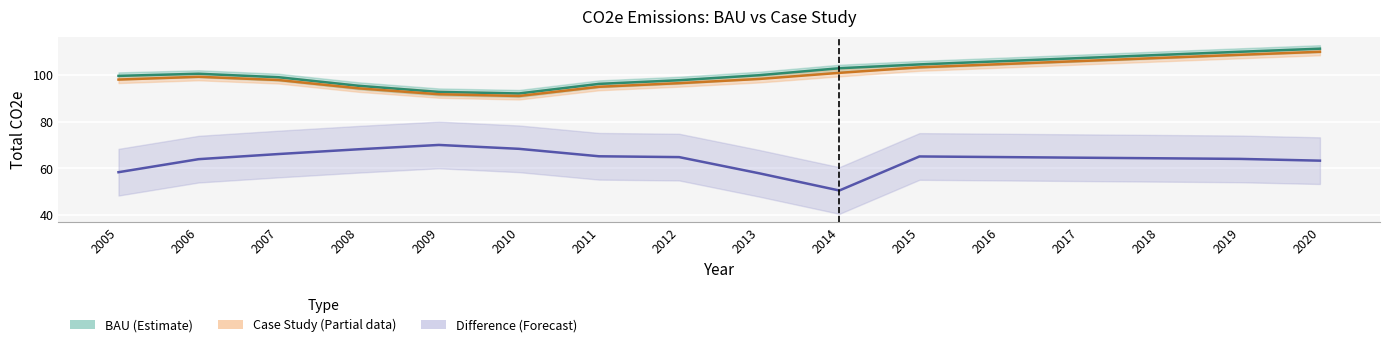

Reading left to right, what are all the values shown in this chart?

BAU: 2005=99.6	2006=100.6	2007=99.1	2008=95.4	2009=92.8	2010=92.1	2011=96.2	2012=97.8	2013=99.9	2014=102.9	2015=104.6	2016=105.9	2017=107.3	2018=108.6	2019=110.0	2020=111.3
Case Study: 2005=98.1	2006=99.3	2007=97.9	2008=94.3	2009=91.8	2010=91.0	2011=95.0	2012=96.5	2013=98.3	2014=100.9	2015=103.3	2016=104.6	2017=106.0	2018=107.3	2019=108.7	2020=110.0
Difference: 2005=58.4	2006=64.0	2007=66.2	2008=68.2	2009=70.1	2010=68.4	2011=65.2	2012=64.9	2013=57.9	2014=50.5	2015=65.1	2016=64.9	2017=64.6	2018=64.3	2019=64.1	2020=63.3